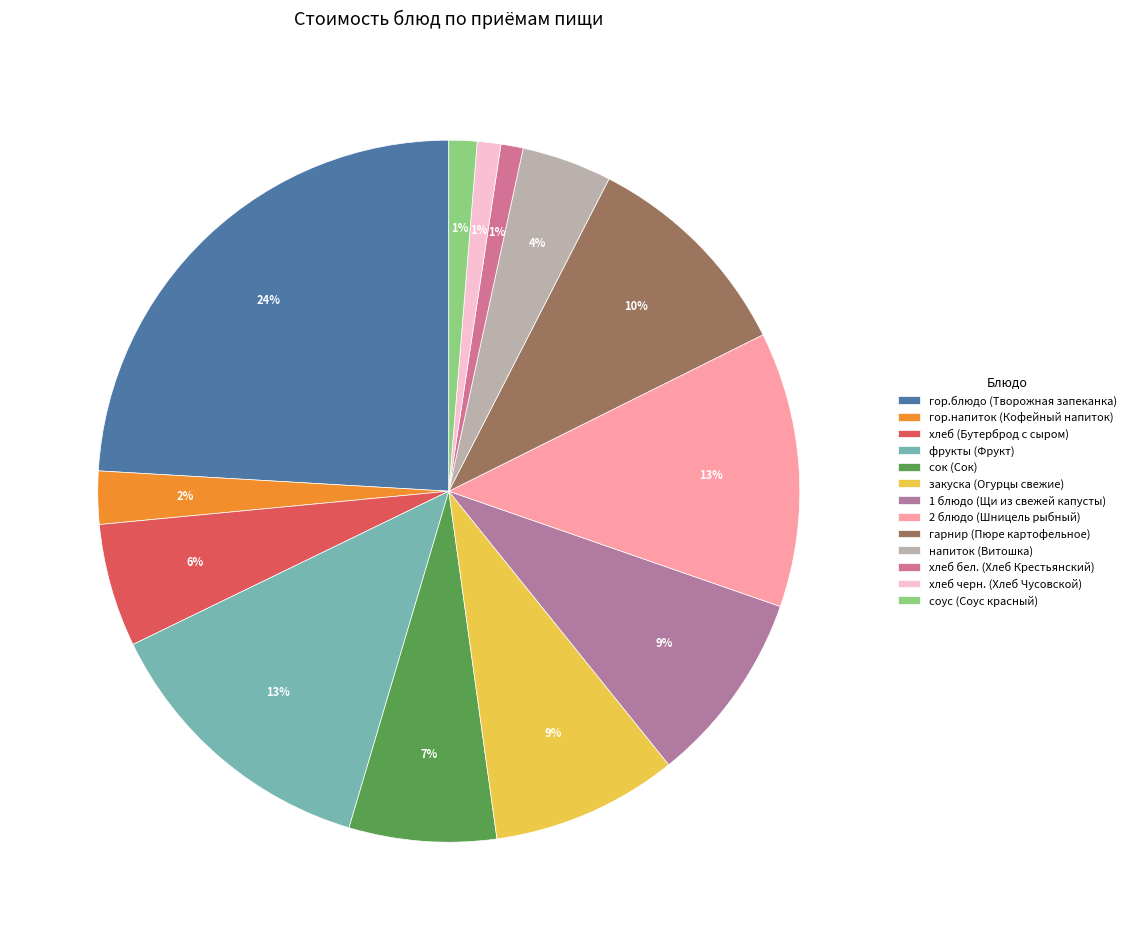

Is there any slice that represents more than half of the pie?

No